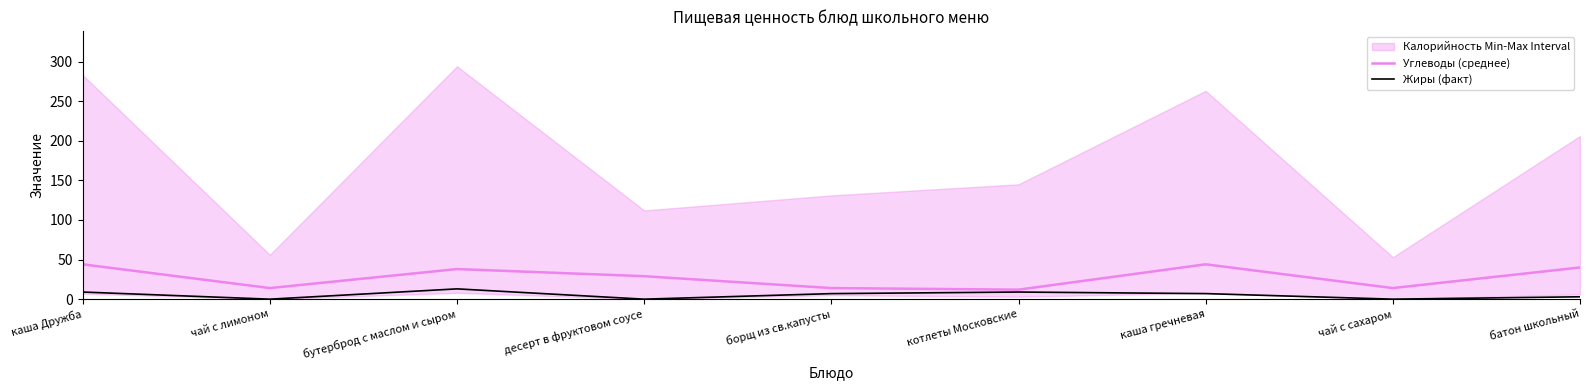

Is it true that Углеводы (среднее) equals 15 at десерт в фруктовом соусе?

False